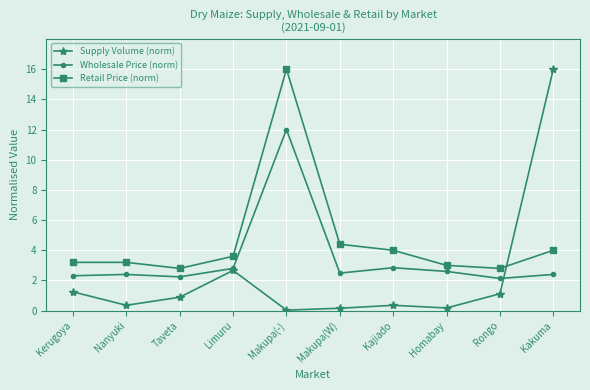

The value of Supply Volume (norm) at Kakuma is 16.0. True or false?

True